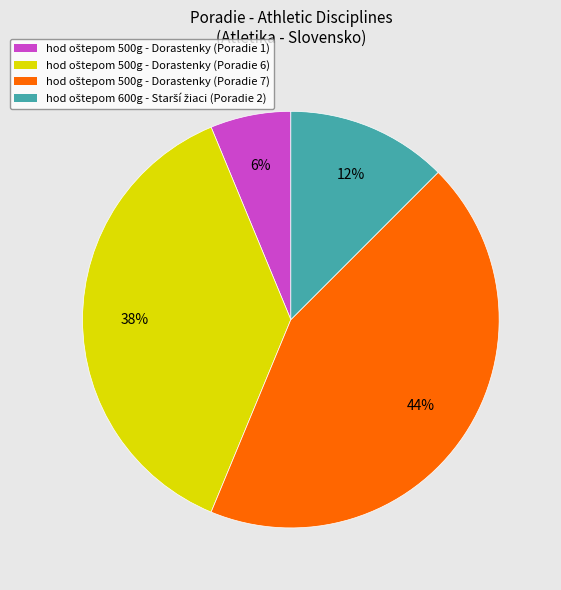

To the nearest percent, what is the average slice percentage?

25%